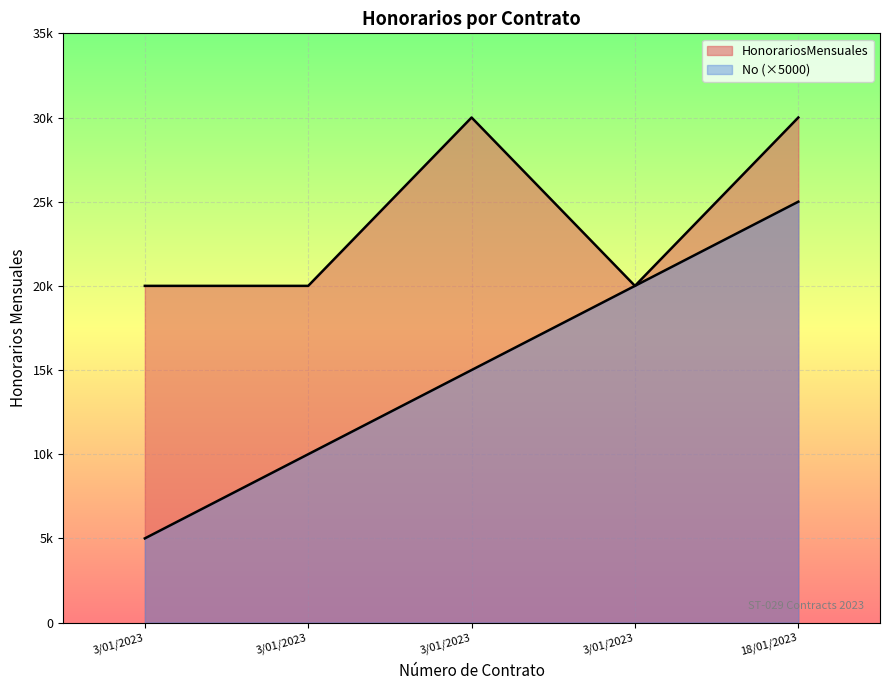

At which label is No closest to 15000?

3/01/2023